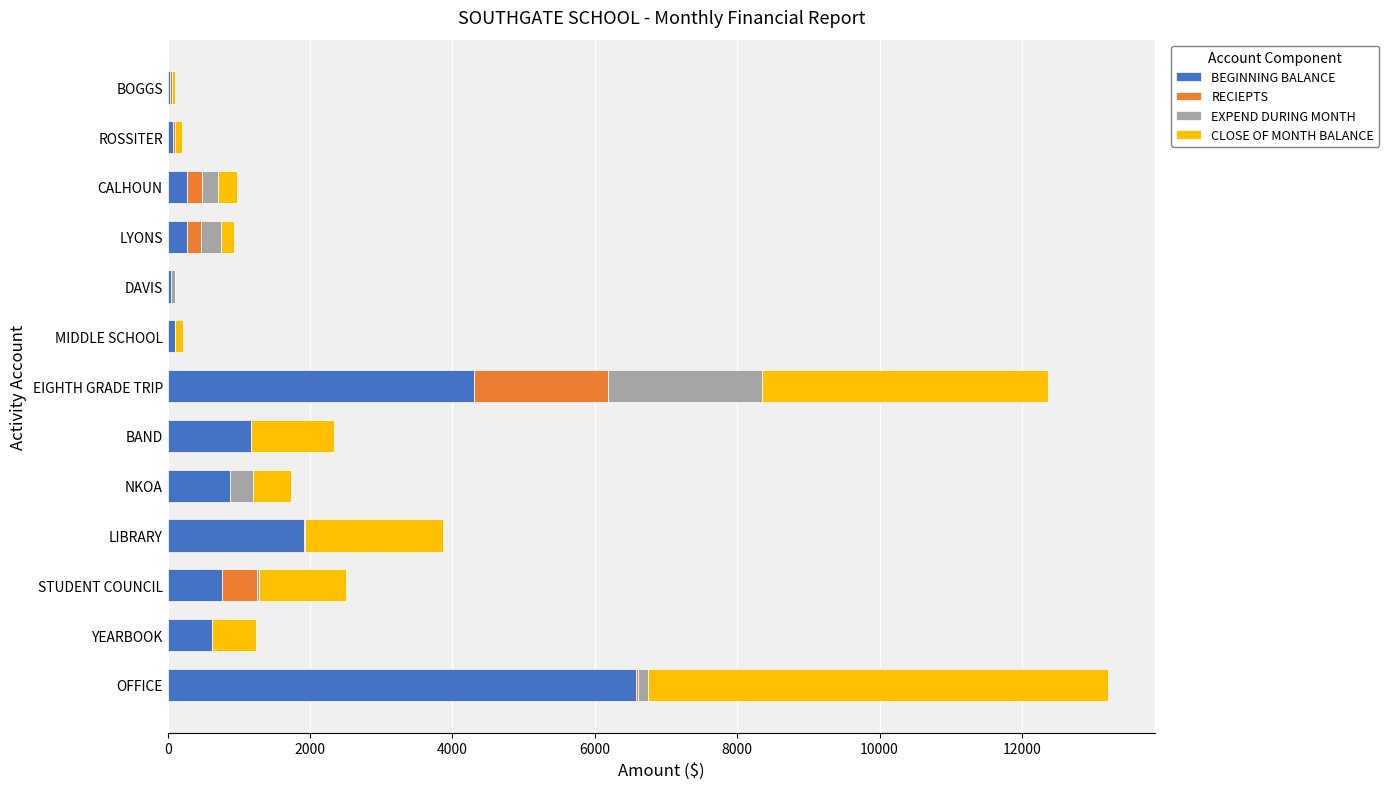

At which label is BEGINNING BALANCE closest to 3304?

EIGHTH GRADE TRIP